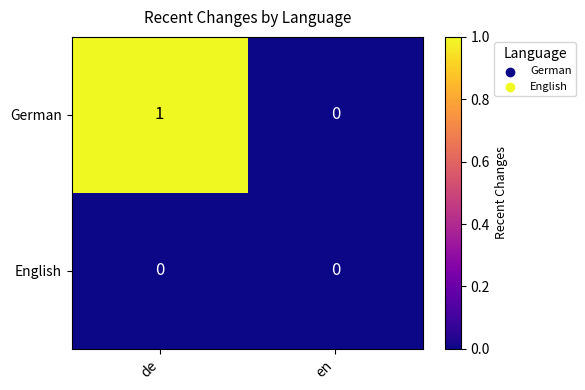

How many series are shown in this chart?

2